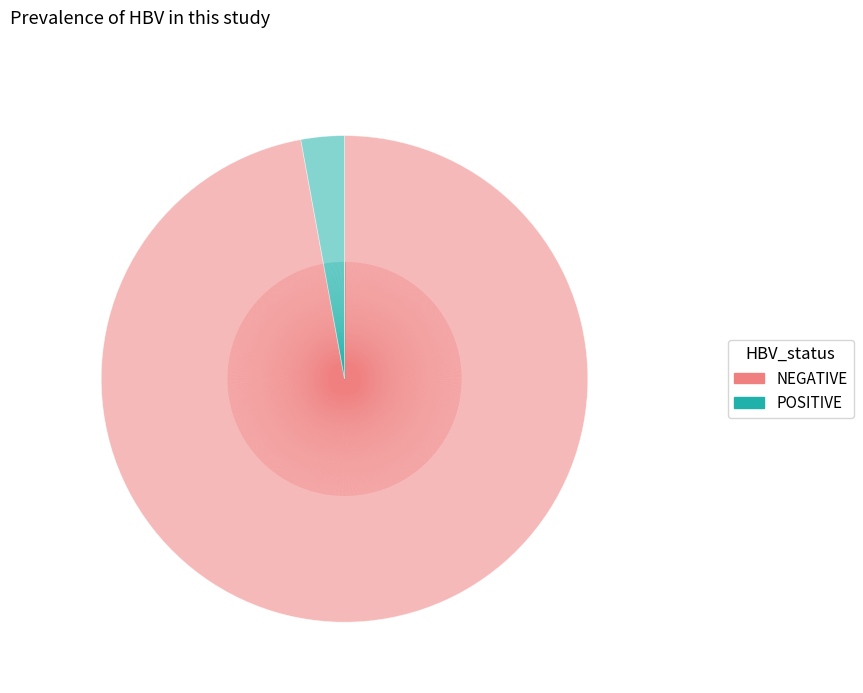

Is there any slice that represents more than half of the pie?

Yes